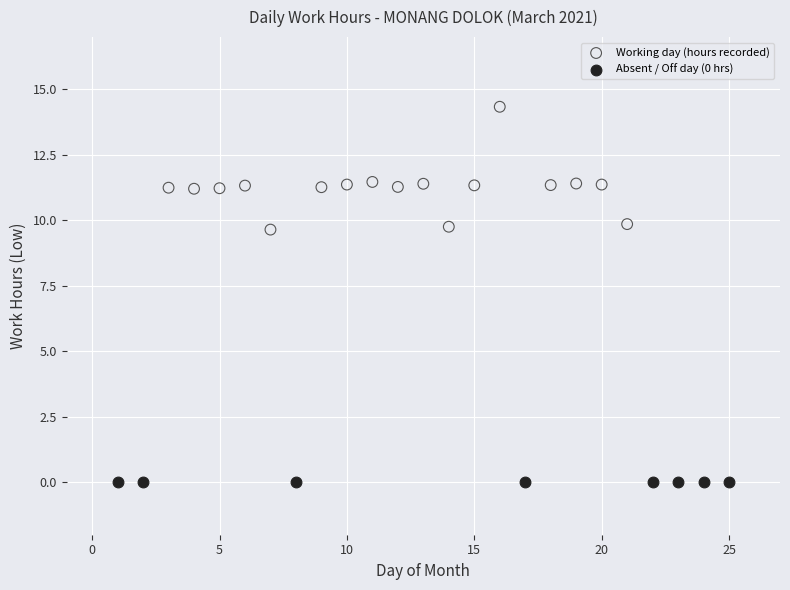

Which series contains the highest Y value?

Working day (hours recorded)